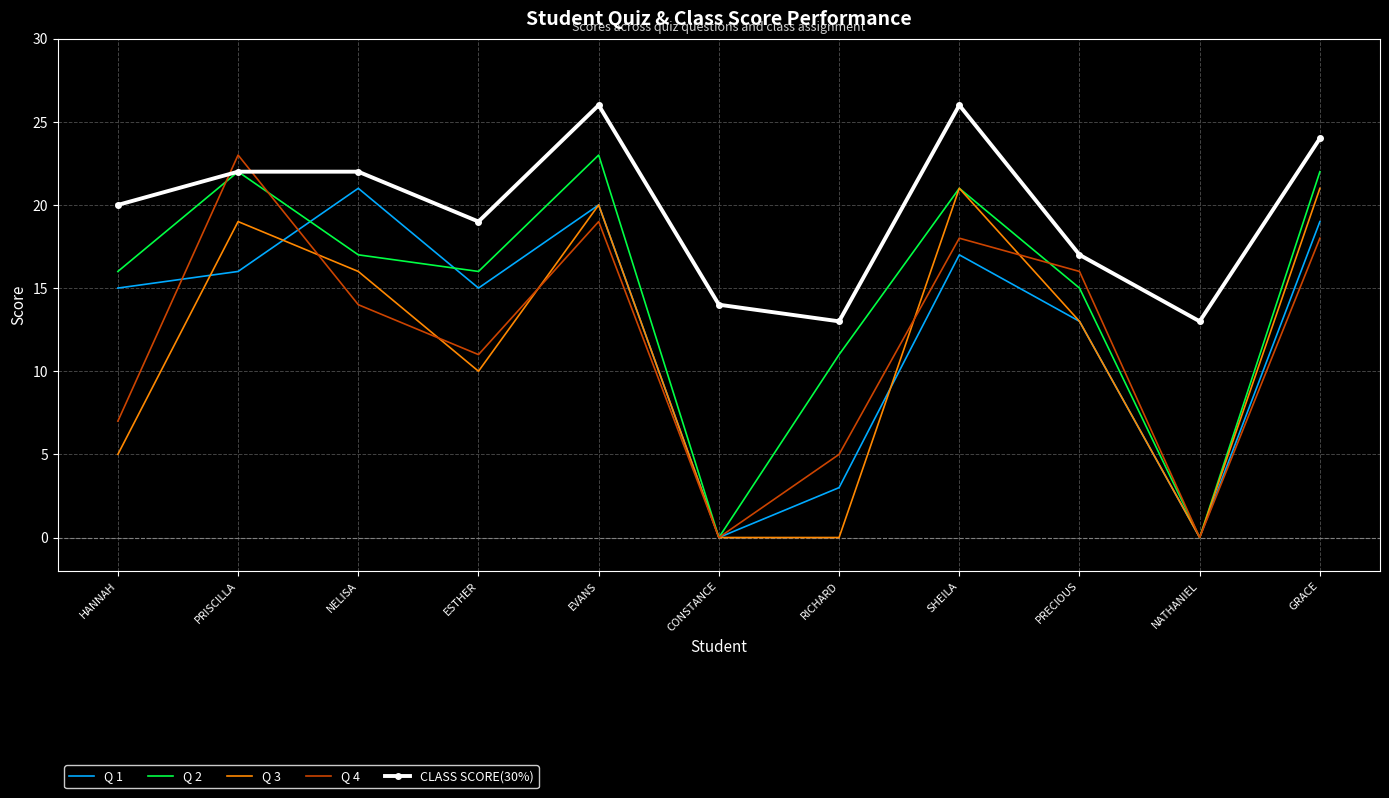

What position from the right is RICHARD?

5